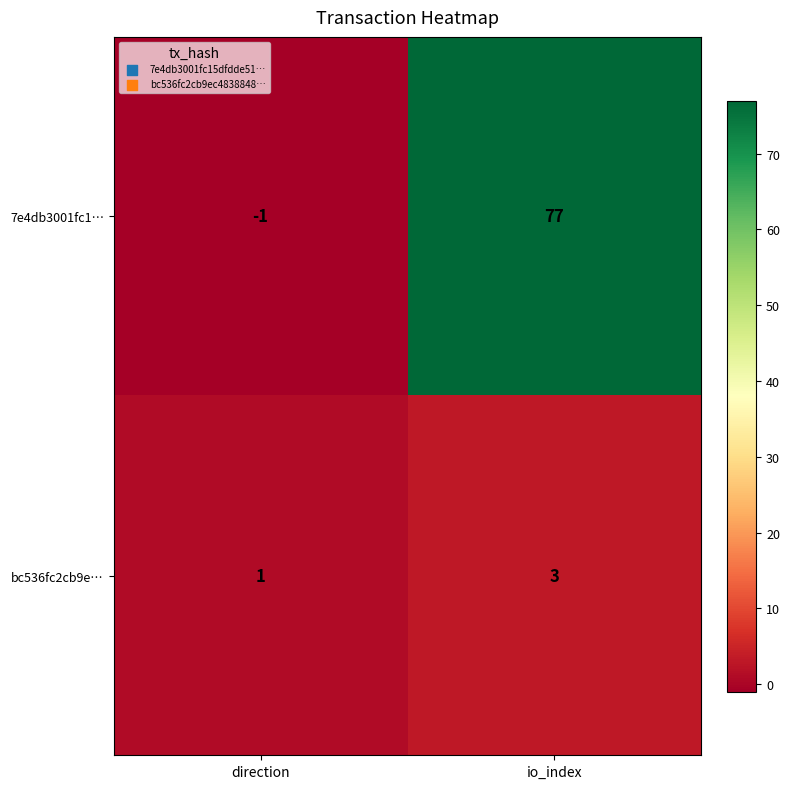

Reading left to right, what are all the values shown in this chart?

7e4db3001fc1…: -1	77
bc536fc2cb9e…: 1	3